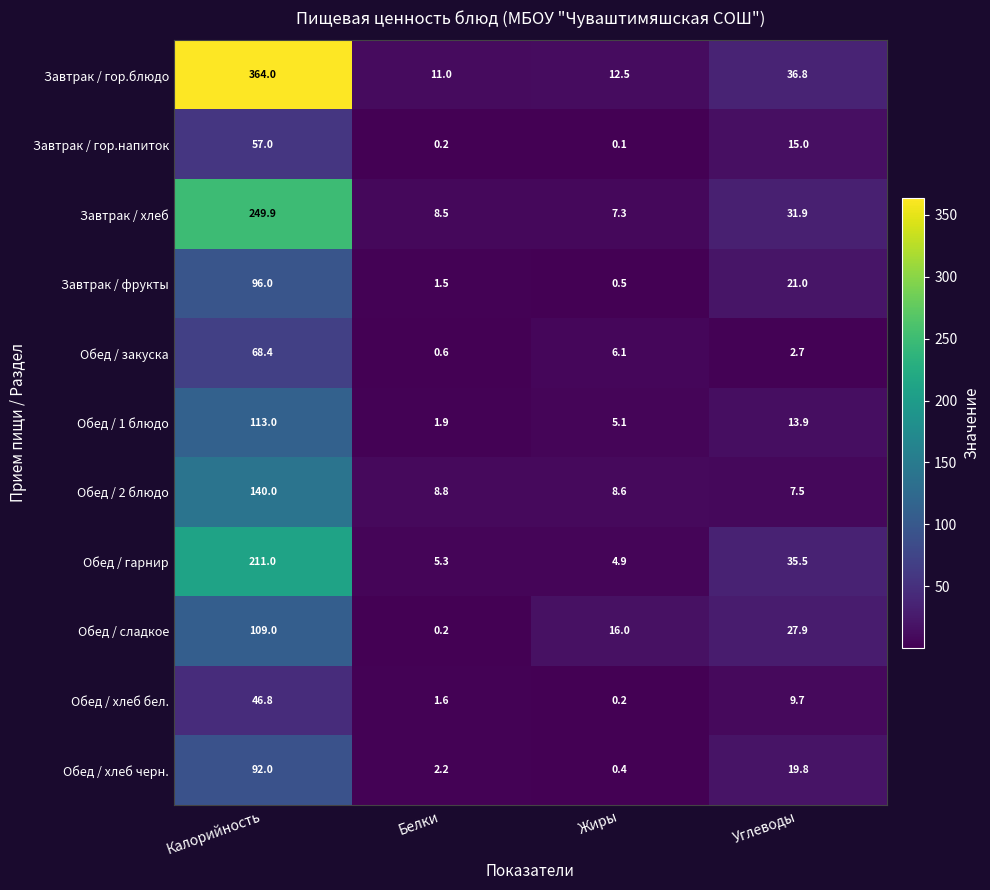

Is it true that Обед / хлеб бел. equals 2.2 at Белки?

False